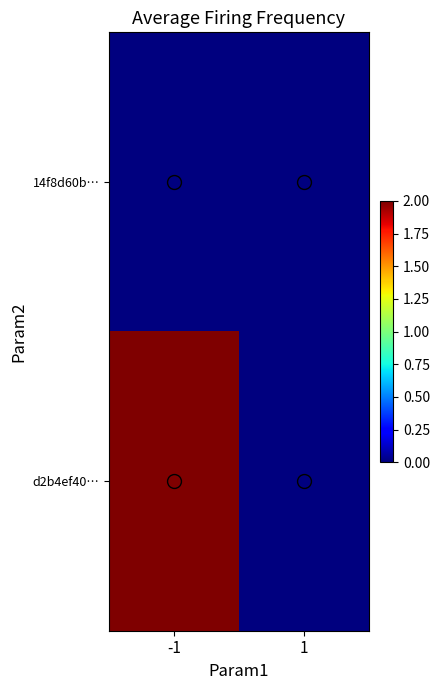

What is the total value across all series at -1?

2